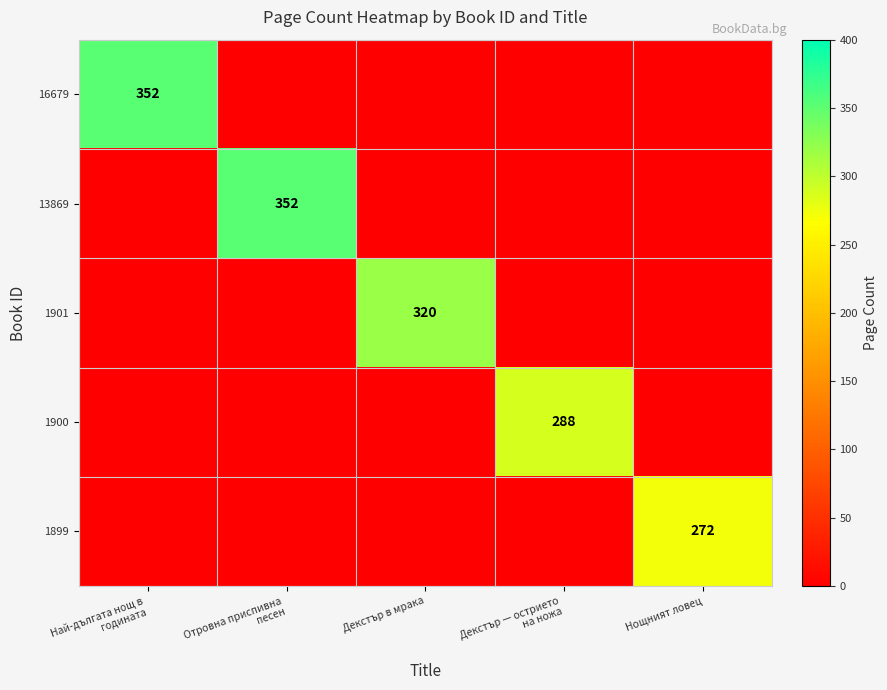

Is it true that 1901 equals 320 at Декстър в мрака?

True